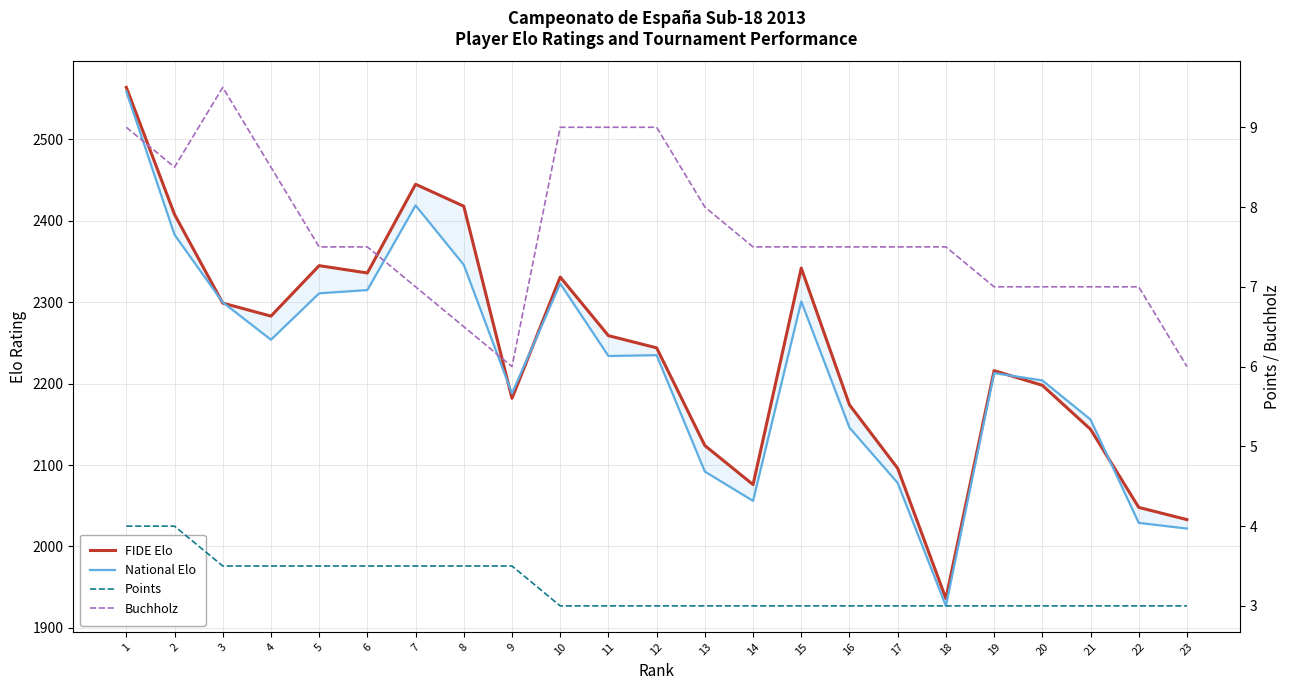

At which label does National Elo first exceed 2234?

1